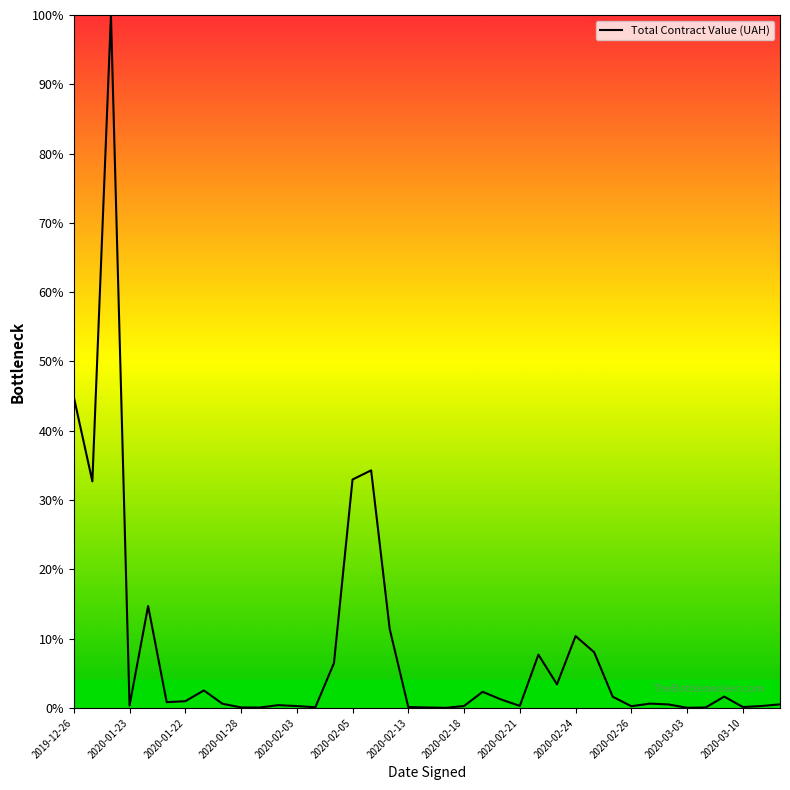

Does the chart display data point markers on the line(s)?

No